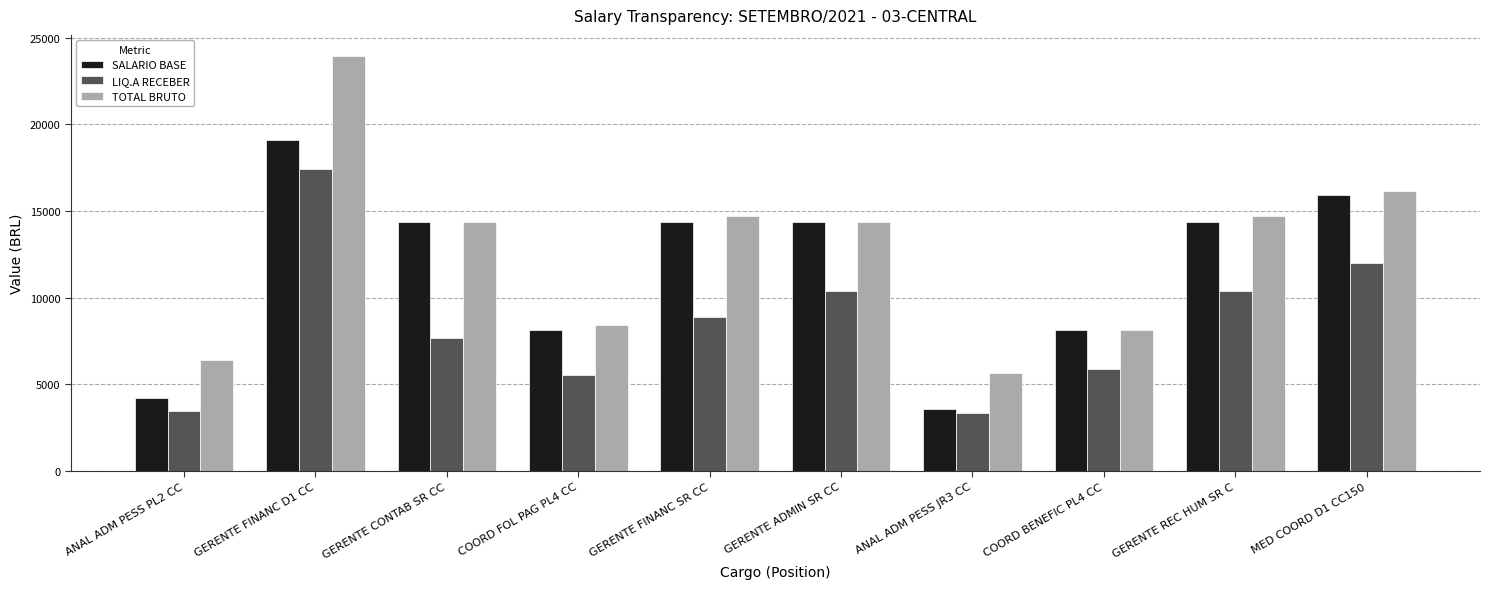

How many categories are shown in the chart?

10